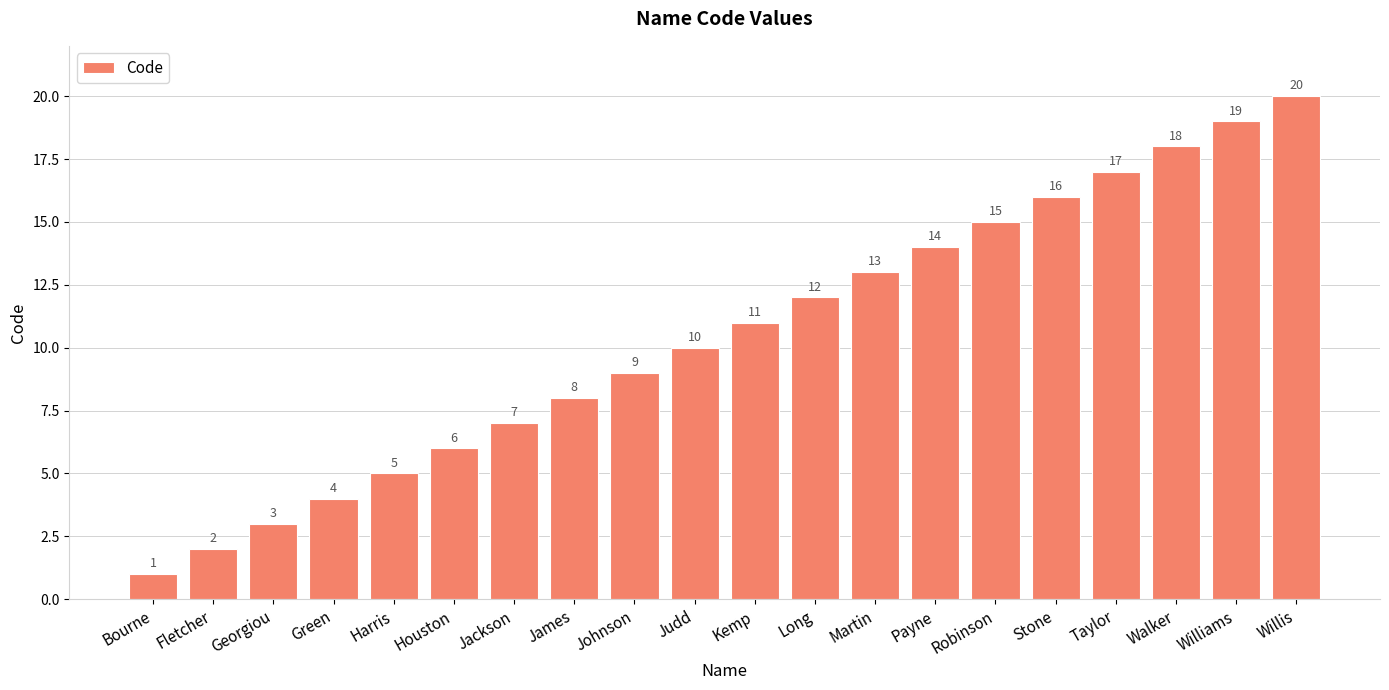

What is the value of the 6th bar from the left?

6